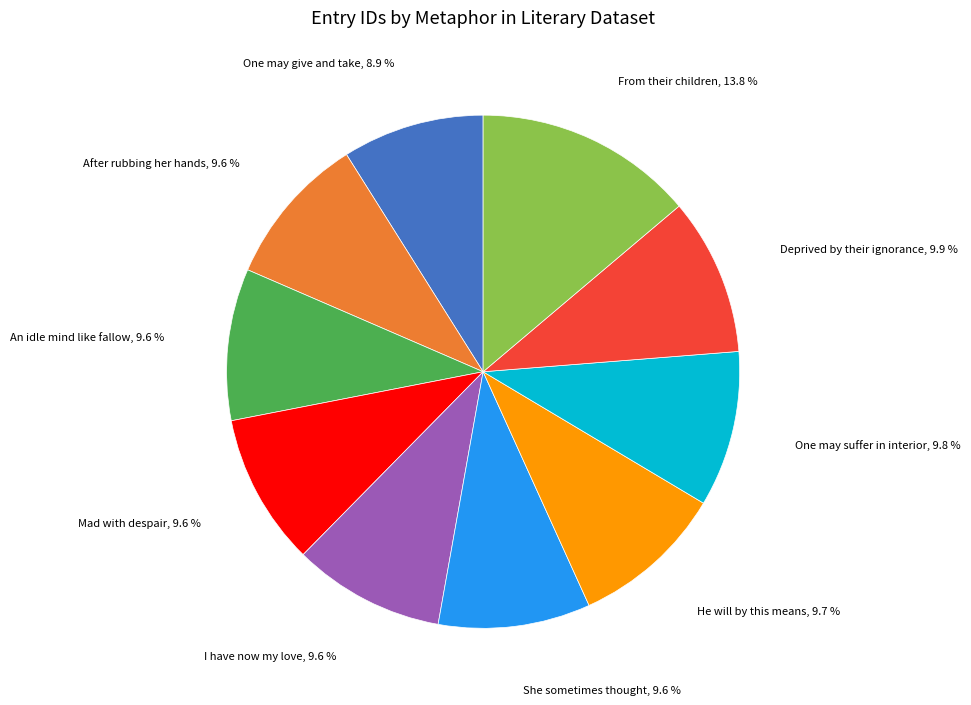

Is there any slice that represents more than half of the pie?

No